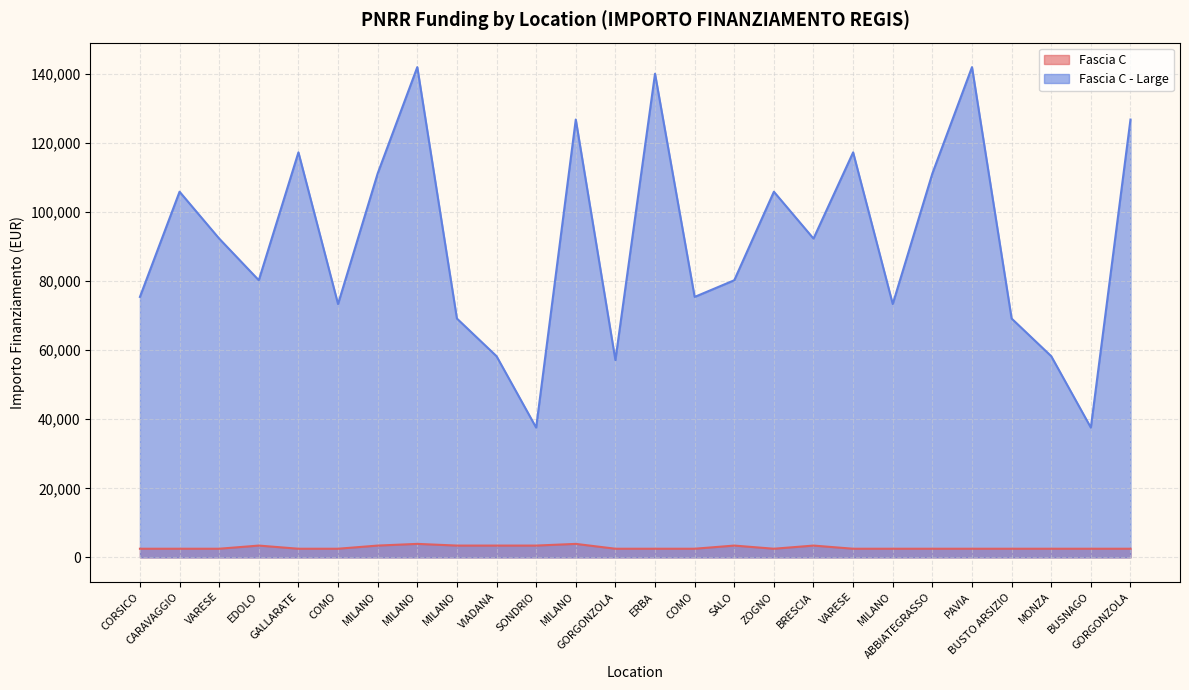

What is the sum of the Fascia C values at VARESE and SONDRIO?

5911.0